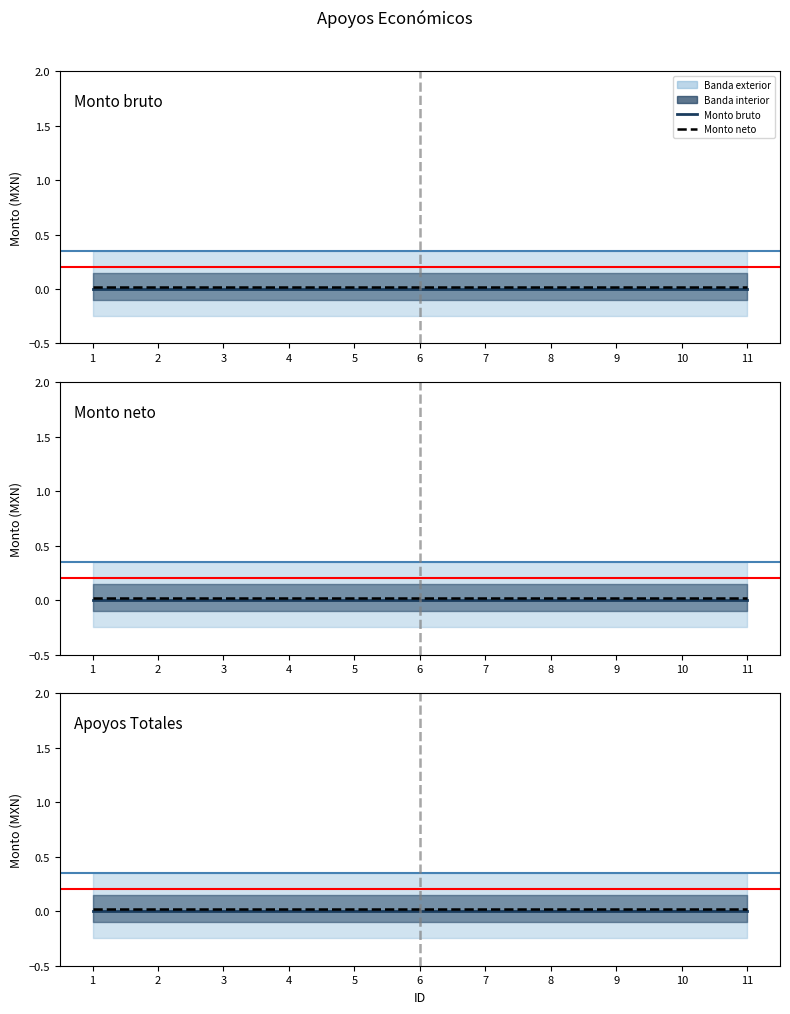

Rank the series at 9 from lowest to highest value.

Monto bruto, Monto neto